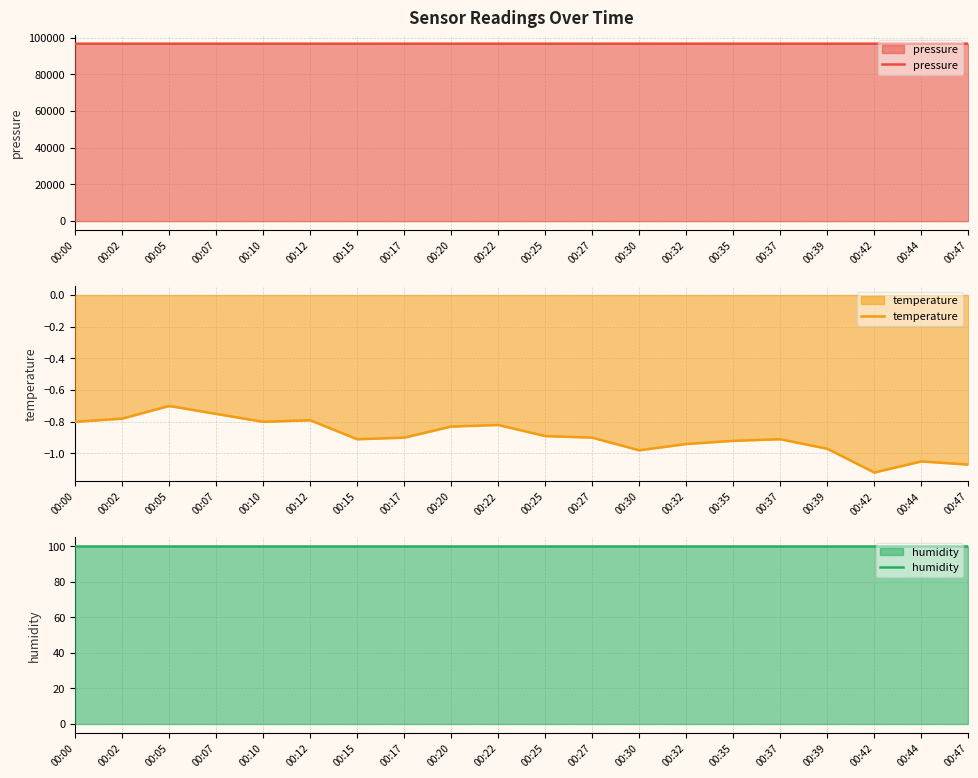

At how many categories does at least one series exceed 1657?

20